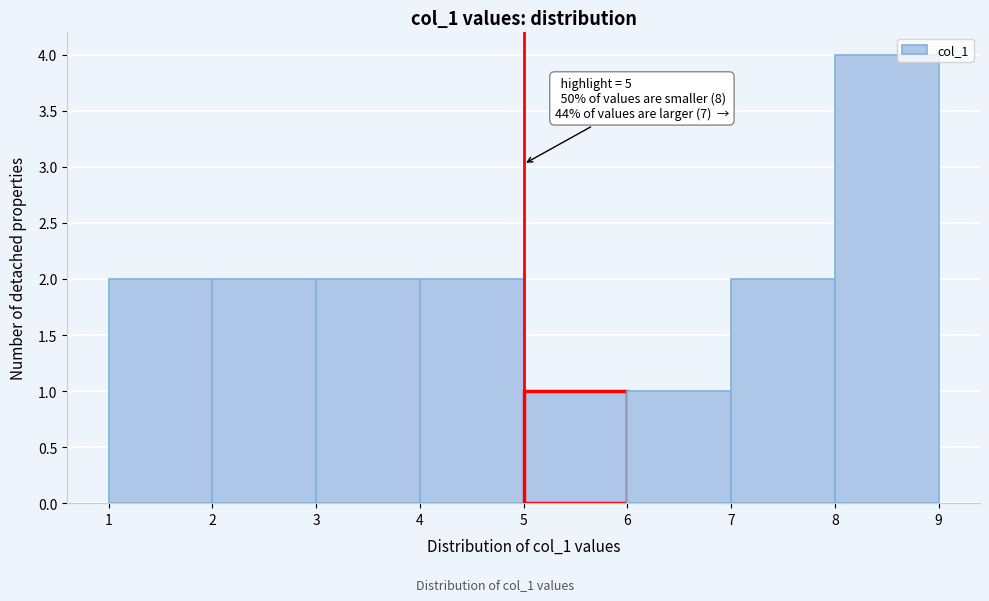

Over which range of the x-axis is the bar tallest?

8 to 9